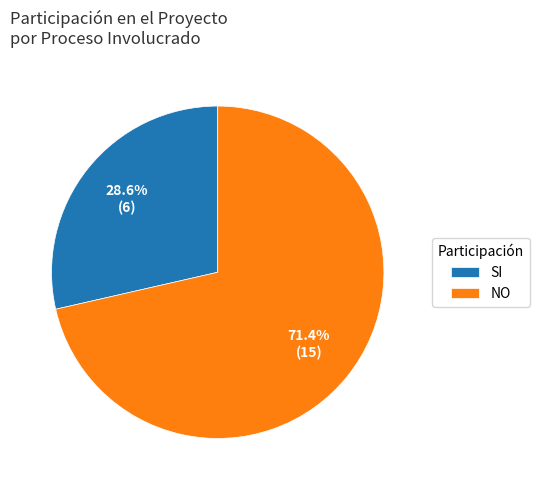

To the nearest percent, what portion does NO represent?

71%